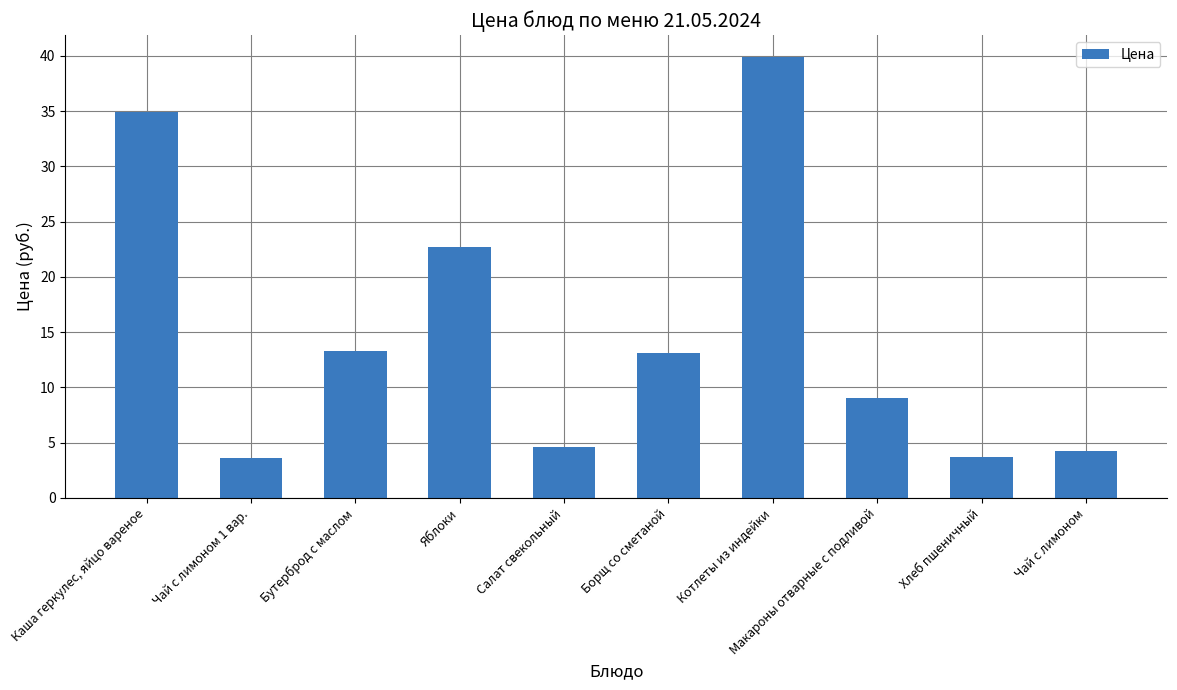

True or false: the data shows 39.9 at Котлеты из индейки.

True